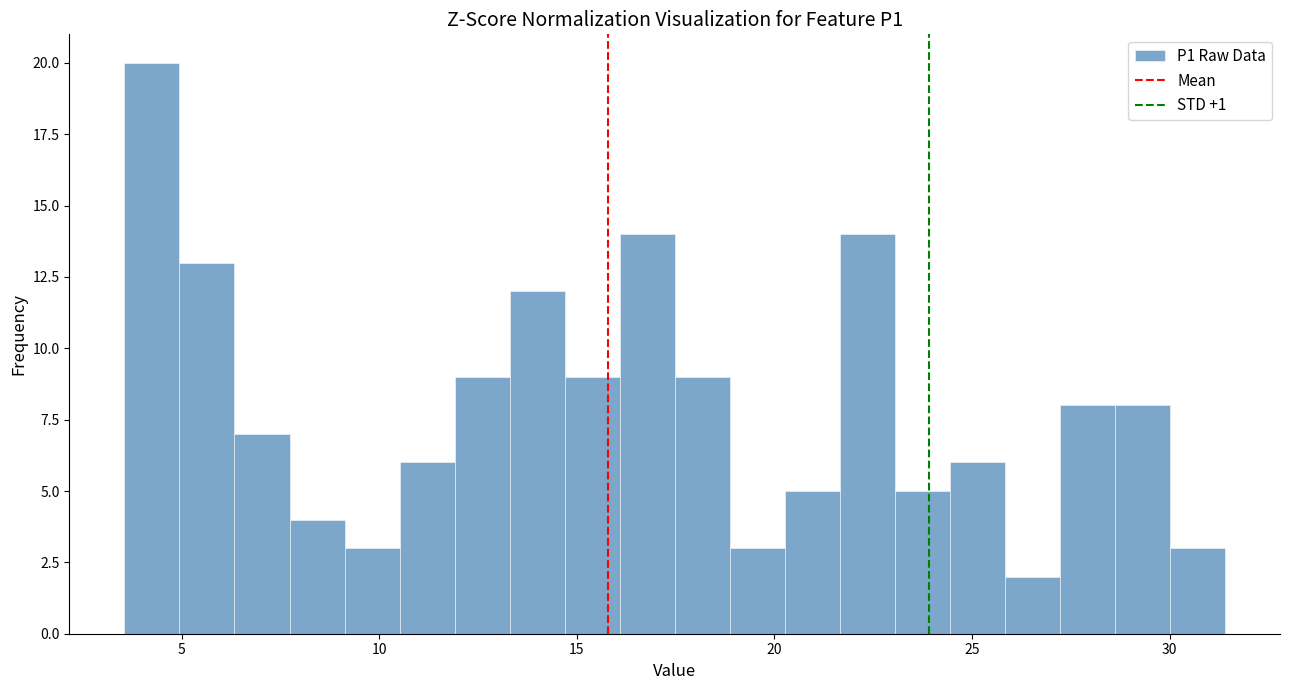

Around what value on the x-axis is the tallest bar? Give the approximate position of its centre, as read against the axis.

4.0